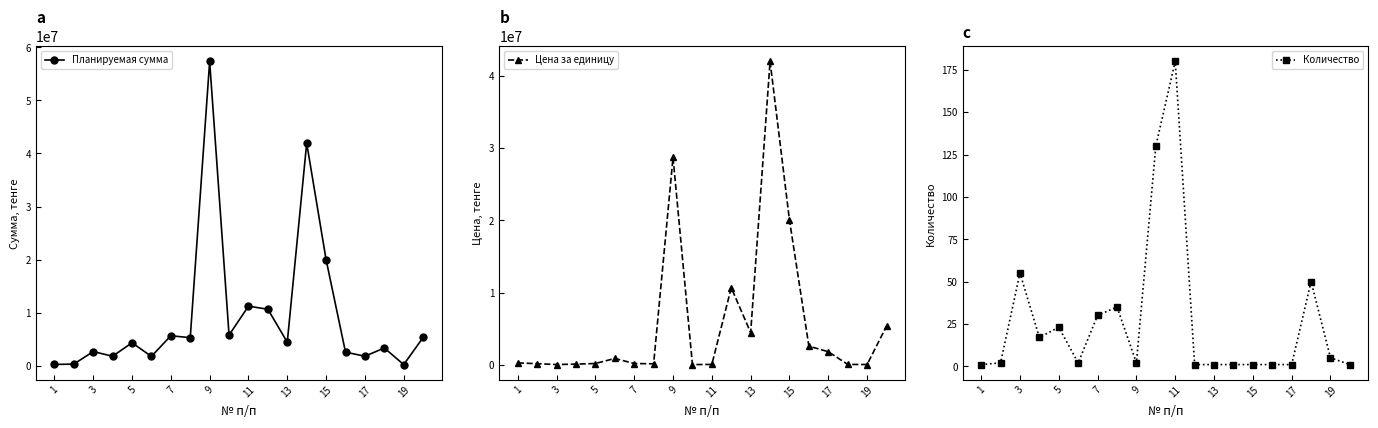

Is this an area chart (filled region under the line)?

No